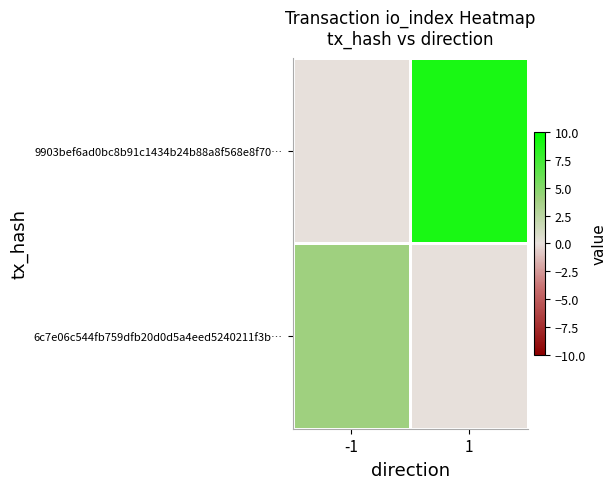

Reading left to right, list all the values displayed in this chart.

6c7e06c544fb759dfb20d0d5a4eed5240211f3b…: -1=4	1=0
9903bef6ad0bc8b91c1434b24b88a8f568e8f70…: -1=0	1=9